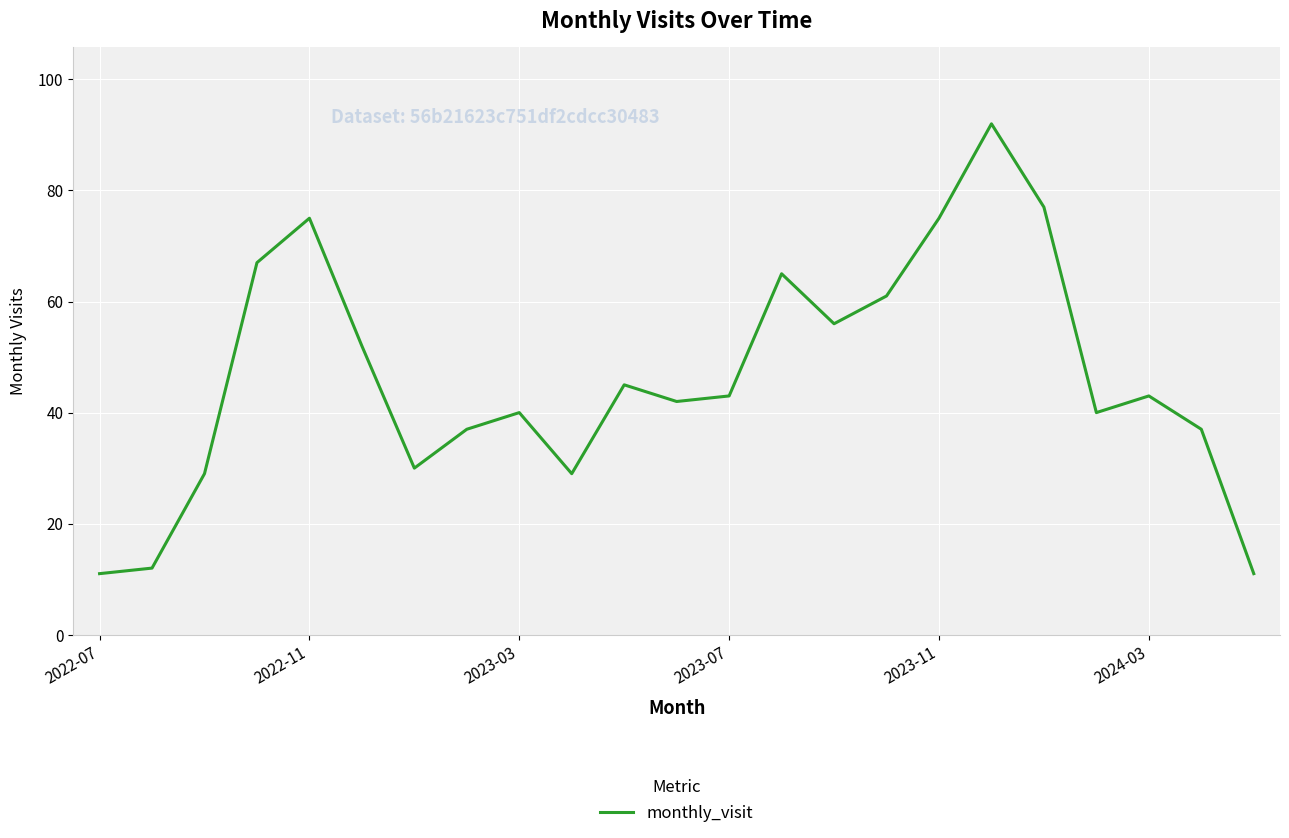

What is the difference between the second highest and minimum values?

66